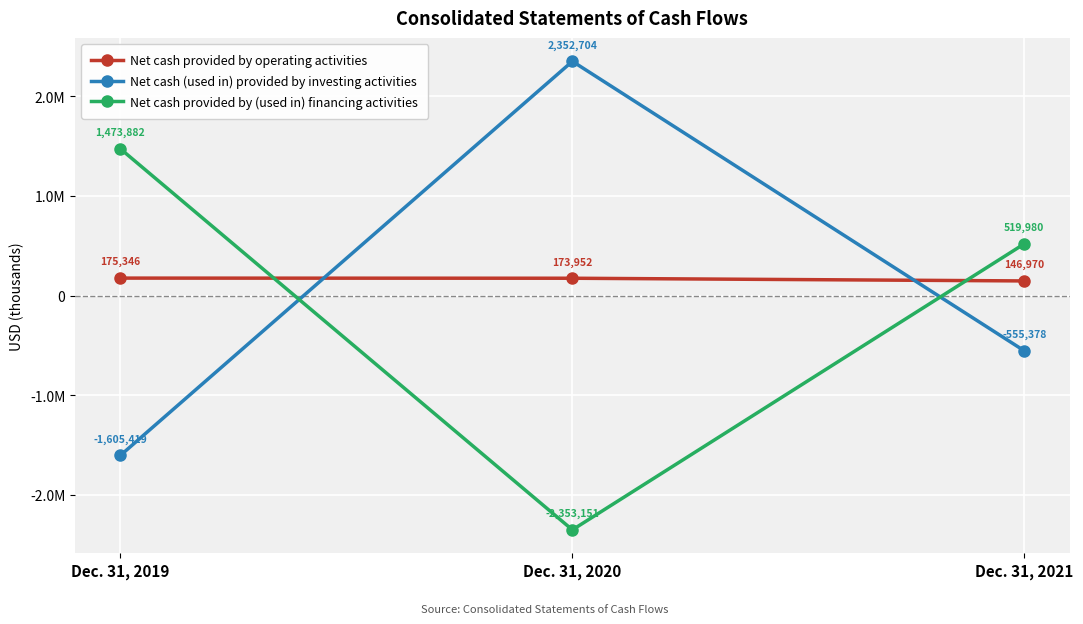

Which series has the largest range (max minus min)?

Net cash (used in) provided by investing activities